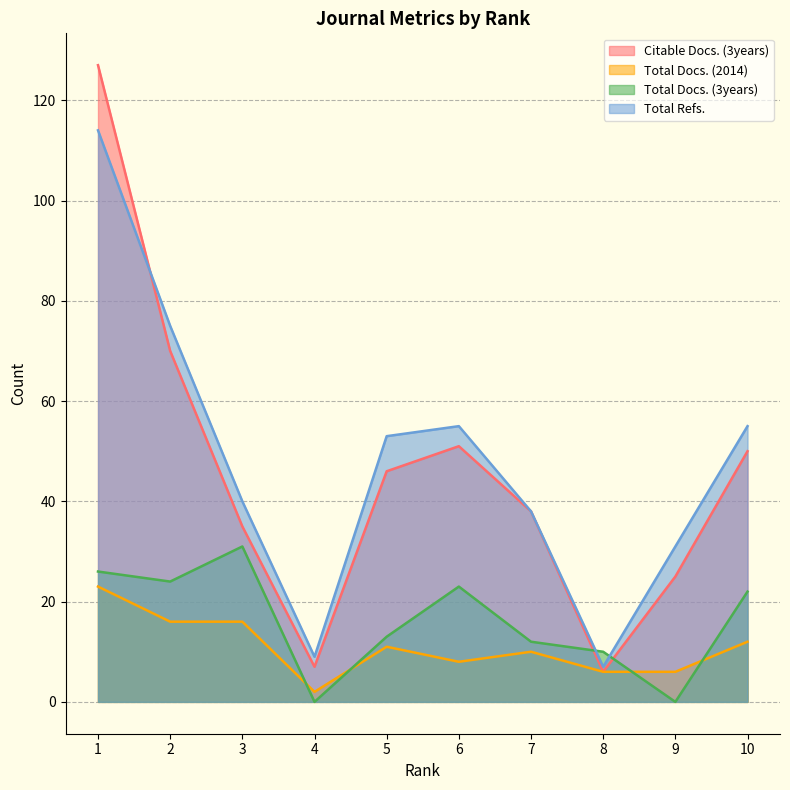

What is the total value across all series at 8?

29